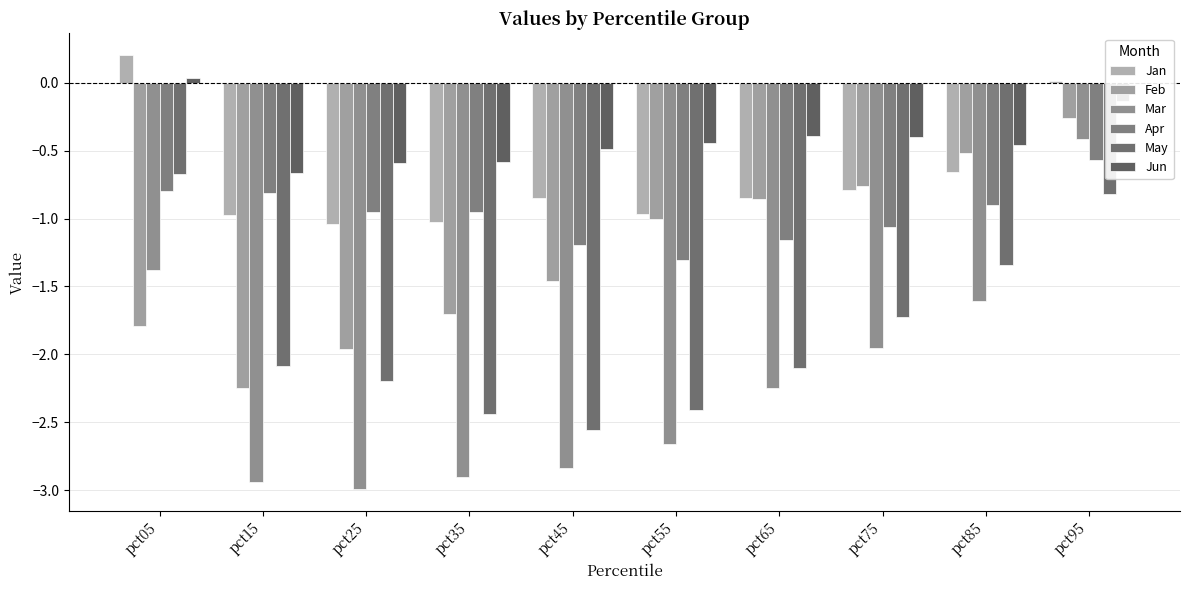

Rank the series by their average value, from highest to lowest.

Jun, Jan, Apr, Feb, May, Mar